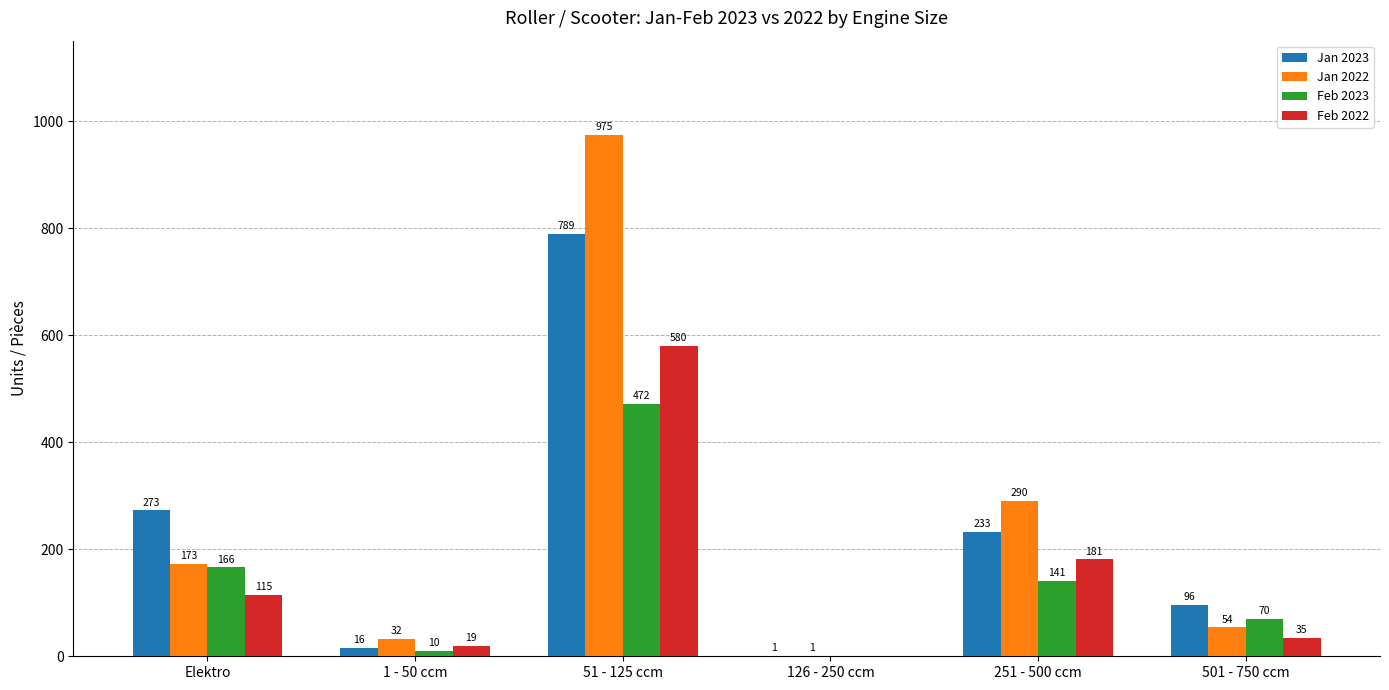

Between 126 - 250 ccm and 251 - 500 ccm, which series saw the biggest shift?

Jan 2022